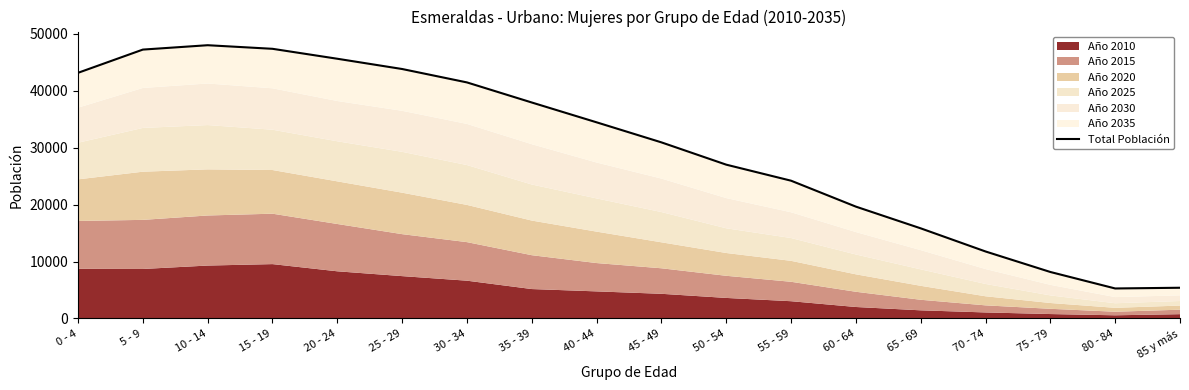

Does the chart have visible grid lines?

No